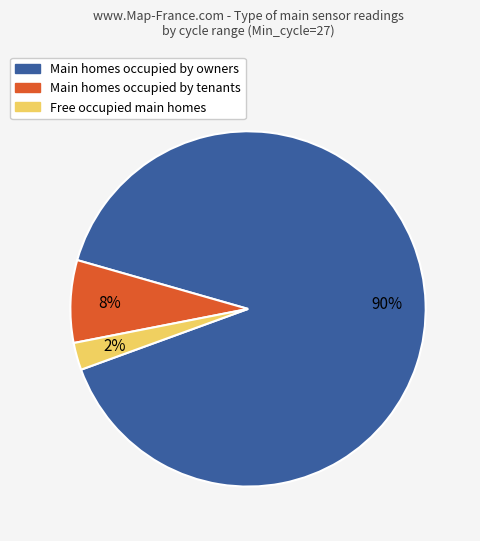

How many segments does this pie chart have?

3